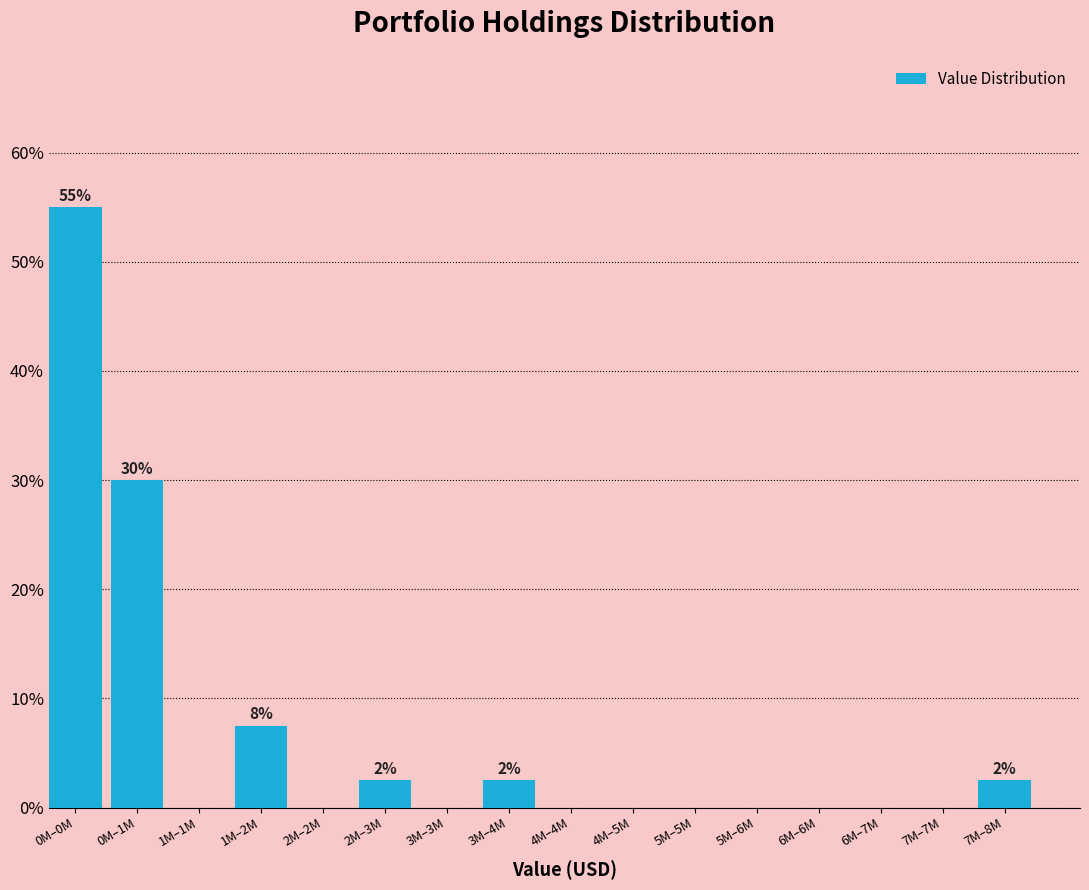

Reading left to right, what are all the values shown in this chart?

0M–0M=55.0	0M–1M=30.0	1M–1M=0.0	1M–2M=7.5	2M–2M=0.0	2M–3M=2.5	3M–3M=0.0	3M–4M=2.5	4M–4M=0.0	4M–5M=0.0	5M–5M=0.0	5M–6M=0.0	6M–6M=0.0	6M–7M=0.0	7M–7M=0.0	7M–8M=2.5